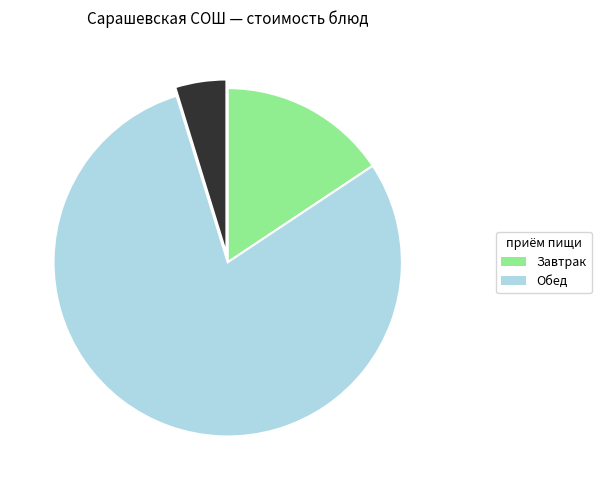

Count the number of slices in the pie.

3